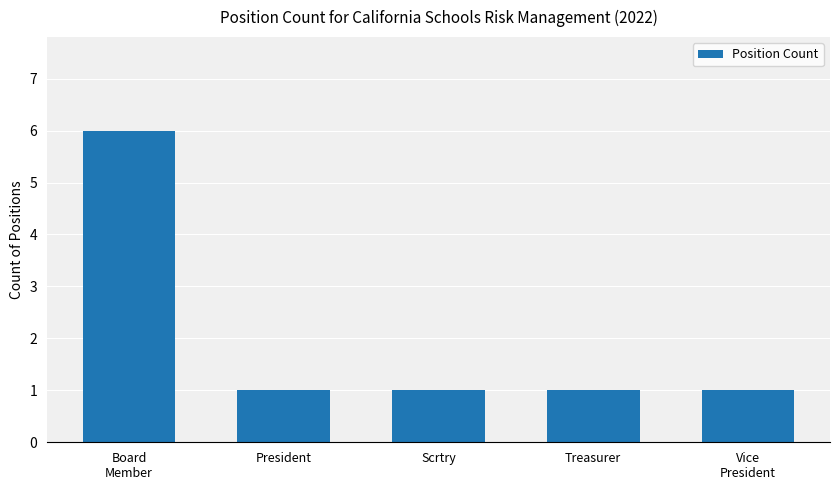

What is the greatest value displayed?

6